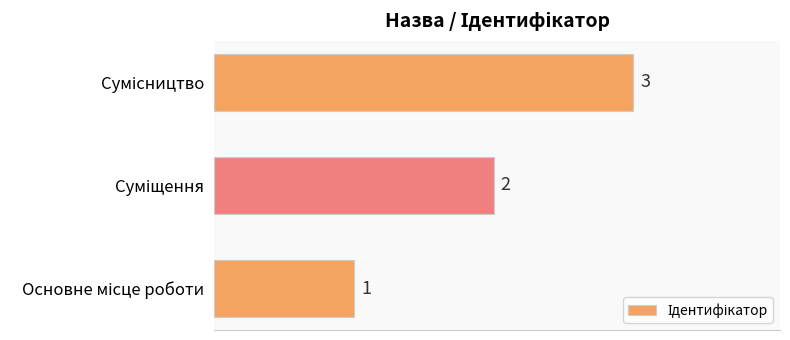

What is the average value?

2